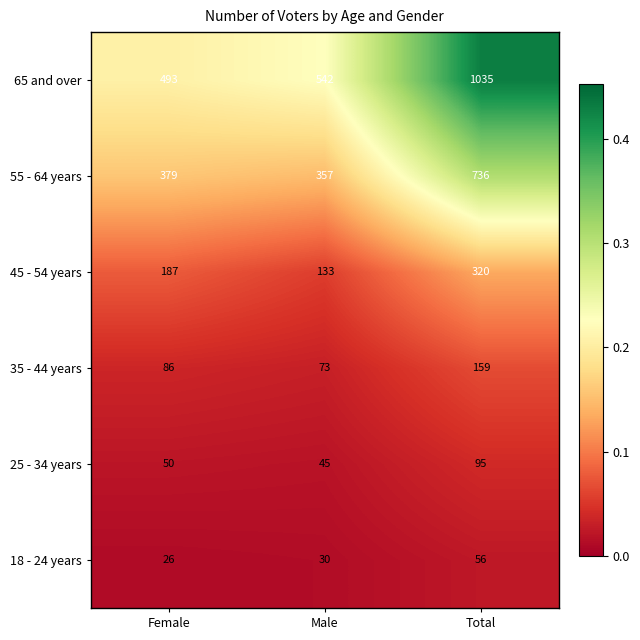

What is the difference between the maximum and minimum values in the 45 - 54 years series?

187